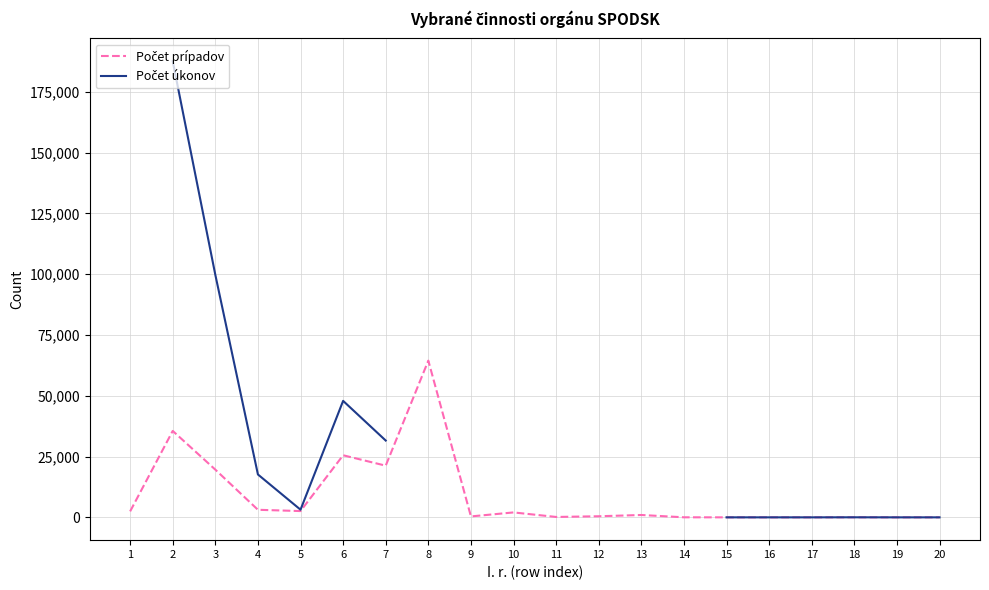

Which label corresponds to the smallest value in the chart?

17